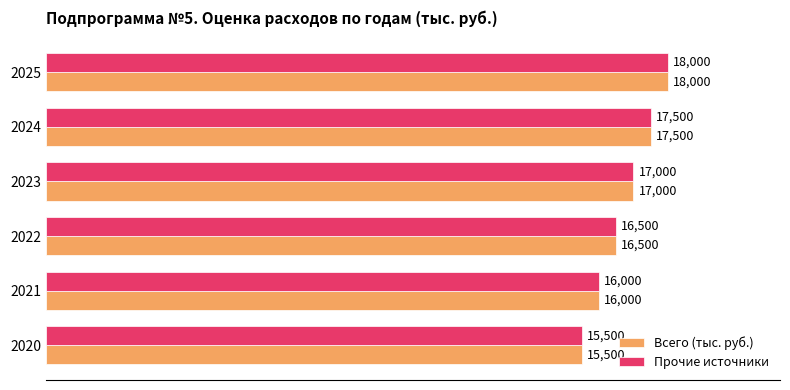

Rank the categories by Всего (тыс. руб.) value from lowest to highest.

2020, 2021, 2022, 2023, 2024, 2025